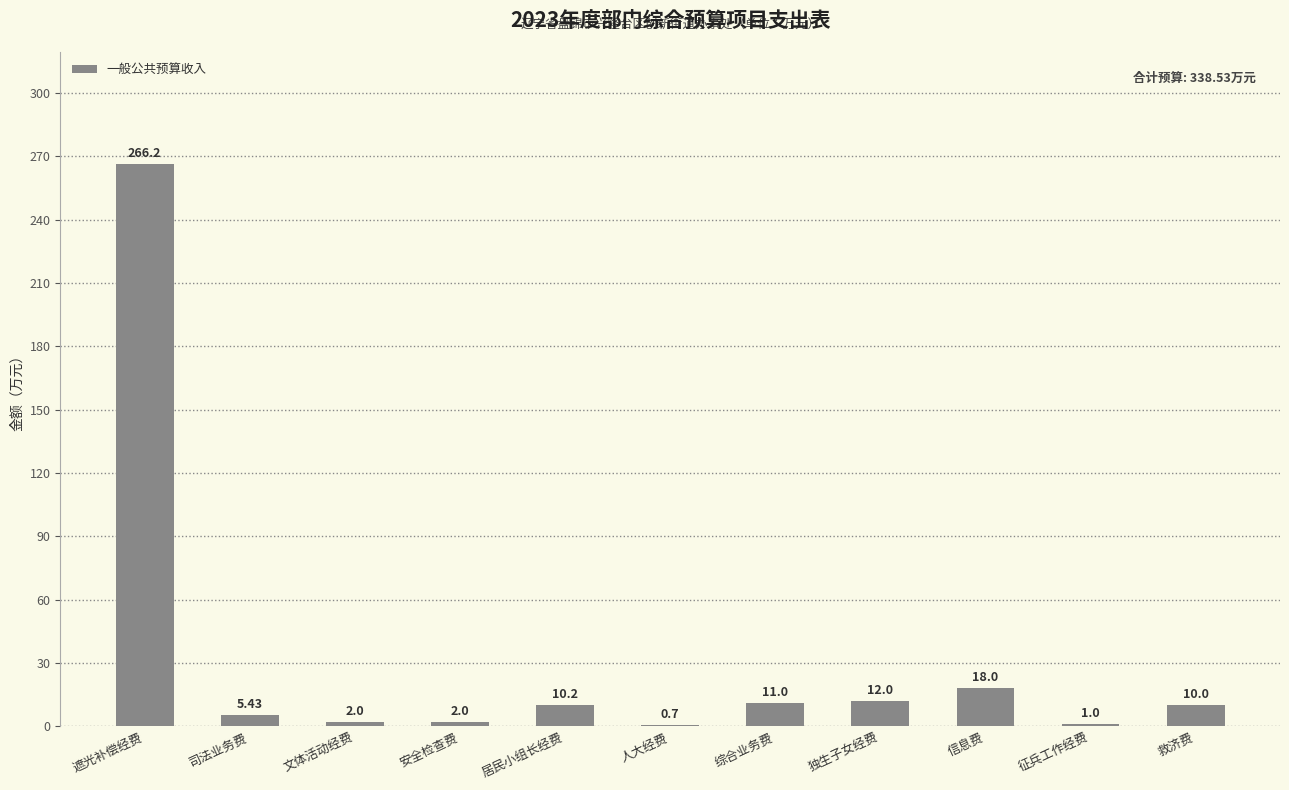

Are the bars horizontal?

No